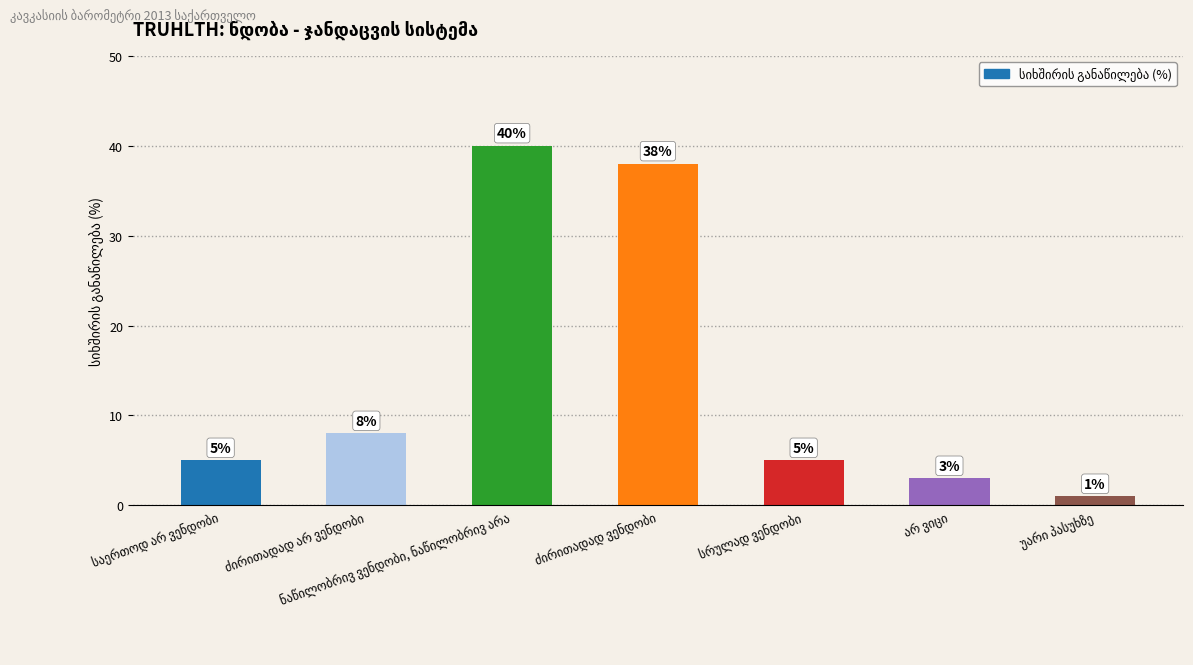

What is the difference between the second highest and minimum values?

37